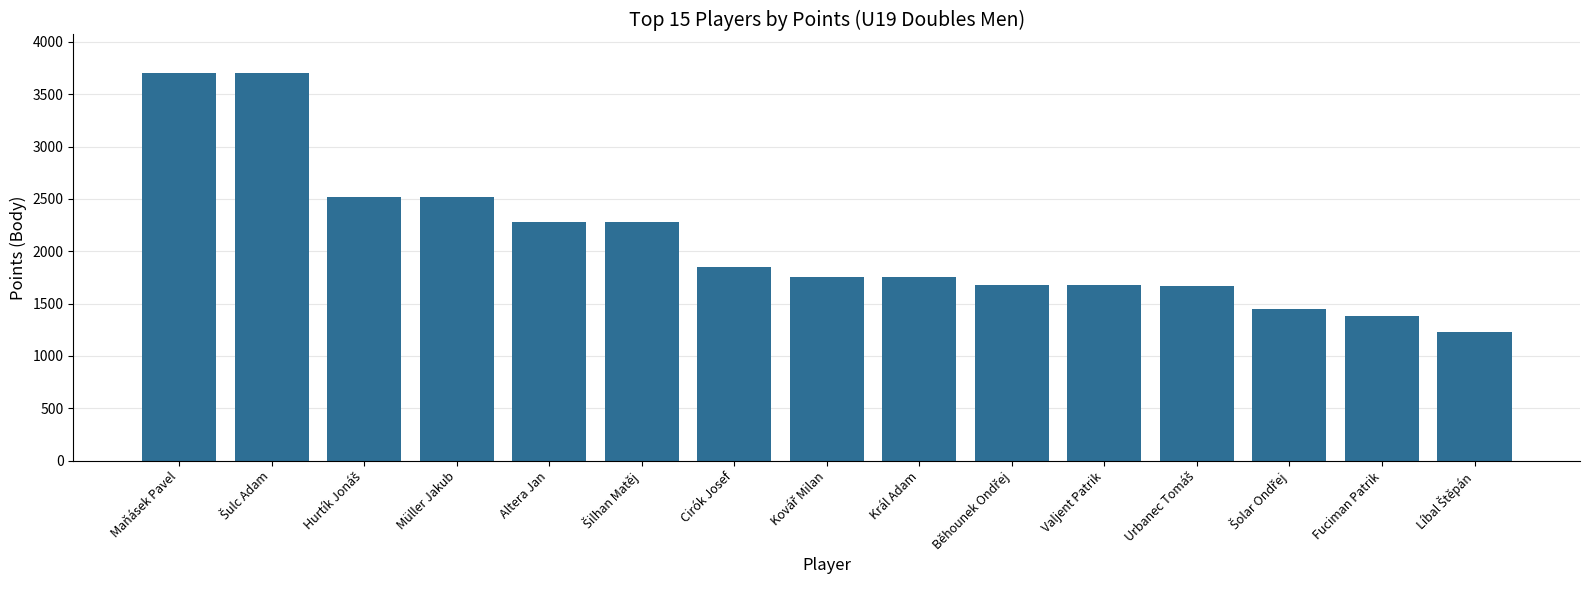

What is the difference between the second highest and minimum values?

2470